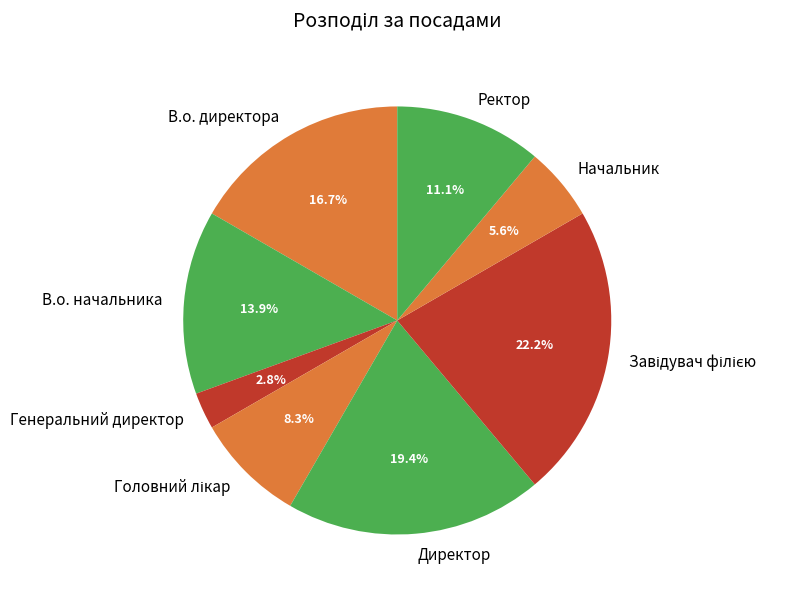

What is the ratio of the value at Ректор to the value at Начальник?

2.0